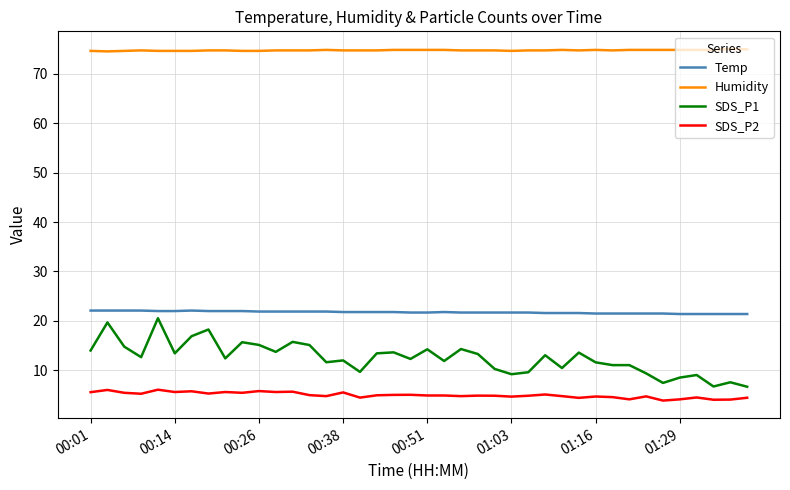

How many lines are shown in the chart?

4